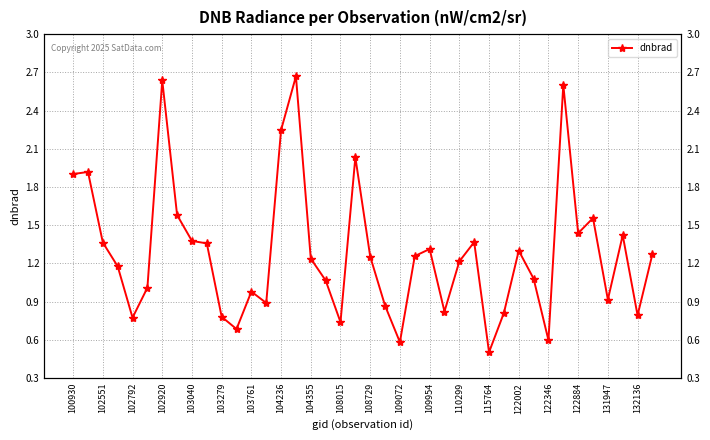

The chart shows a value of 1.0 at 33. True or false?

False